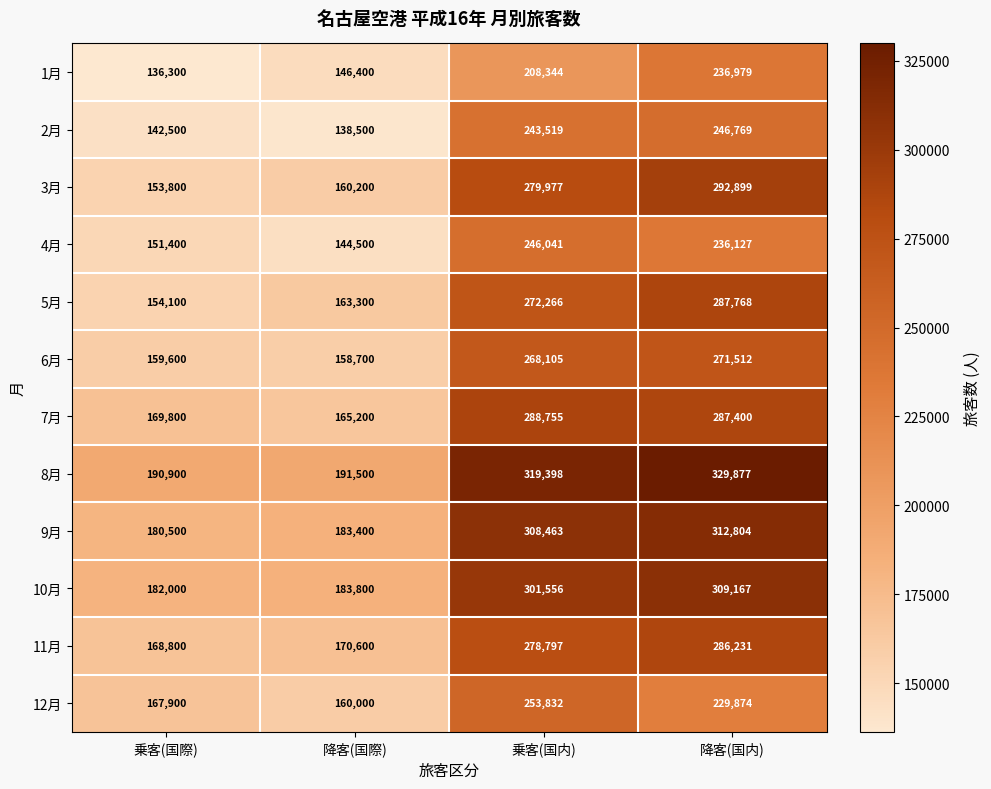

What is the difference between the maximum and minimum values in the 5月 series?

133668